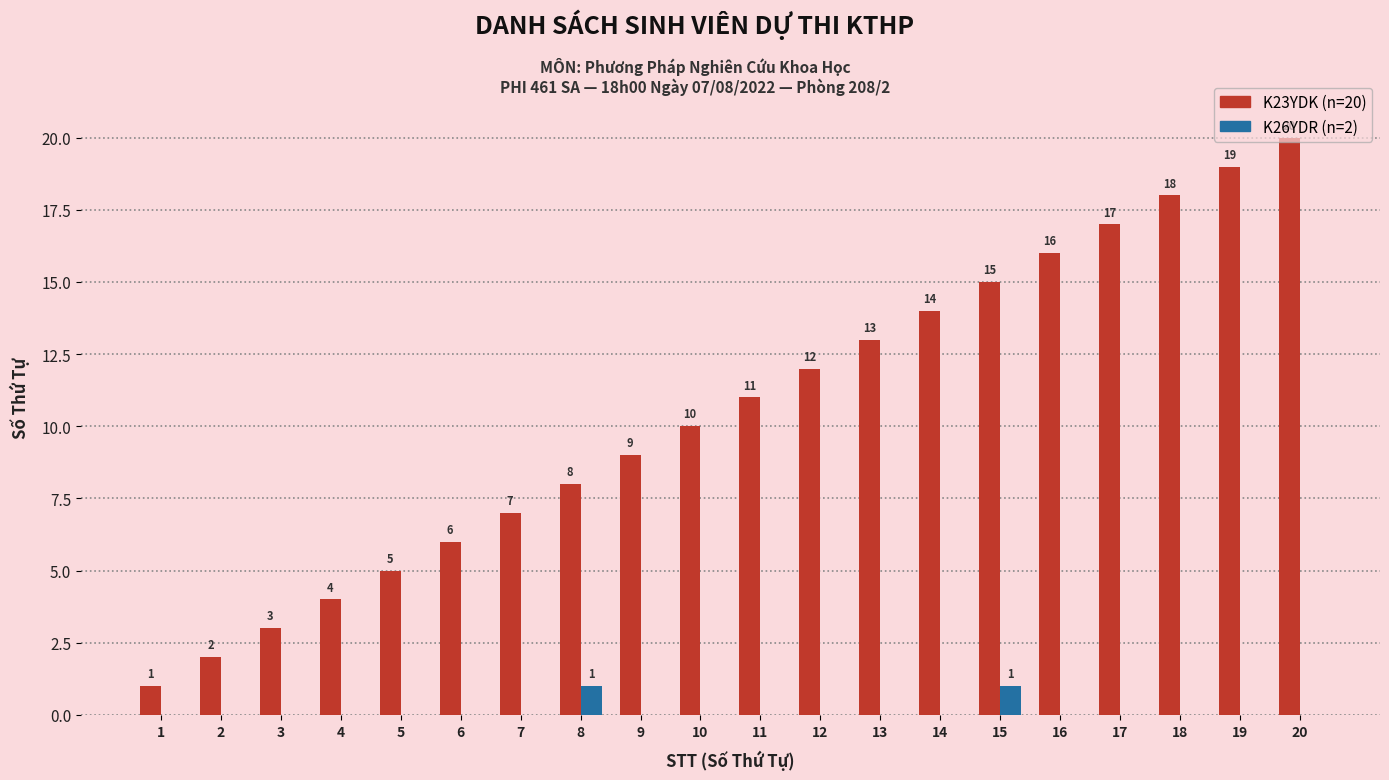

At which category is the sum across all series the highest?

20